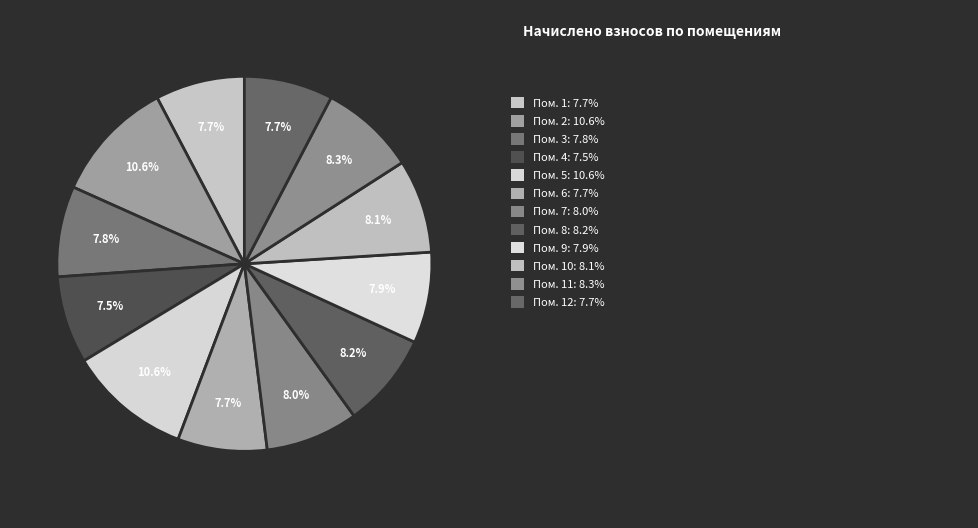

How many slices are in this pie chart?

12